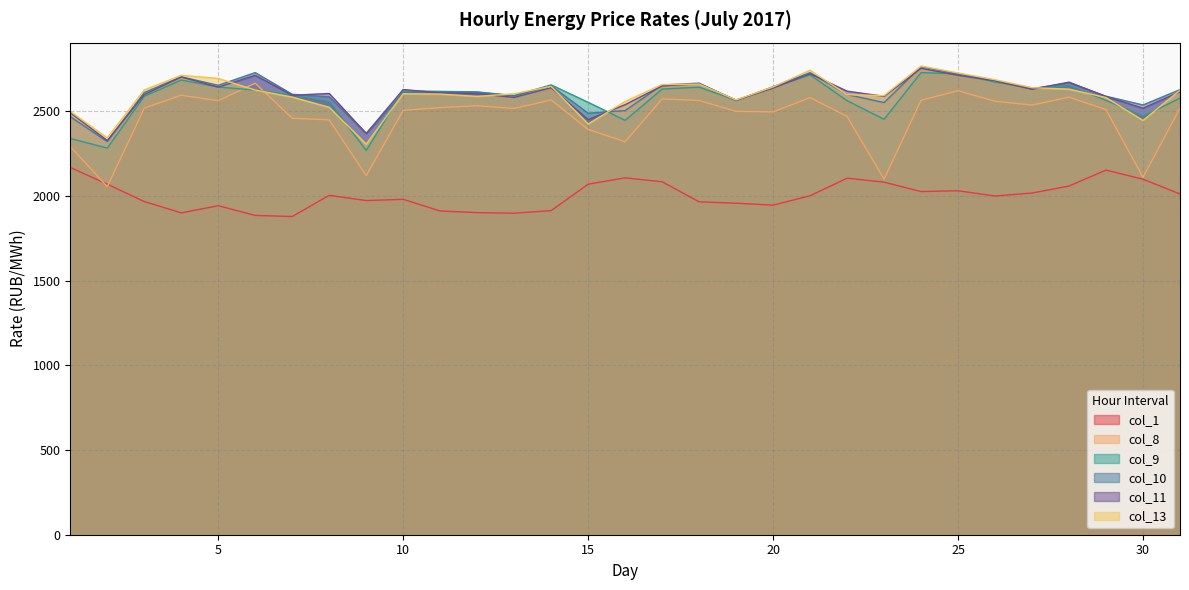

At how many categories does at least one series exceed 2226?

31